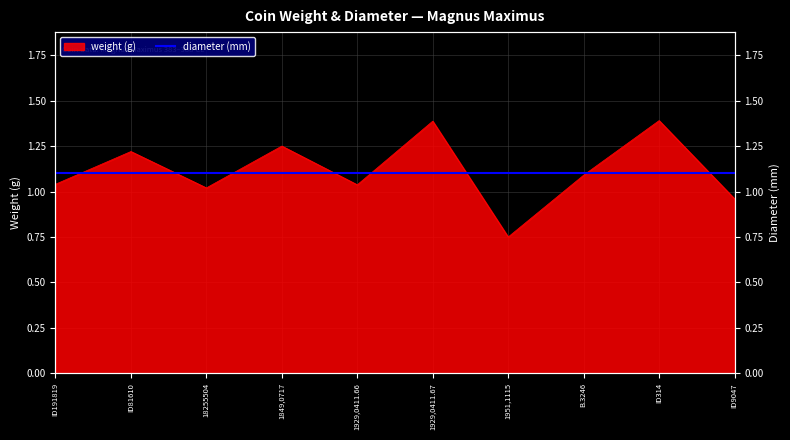

Reading right to left, extract all data points from this chart.

1.0	1.4	1.1	0.8	1.4	1.0	1.2	1.0	1.2	1.0